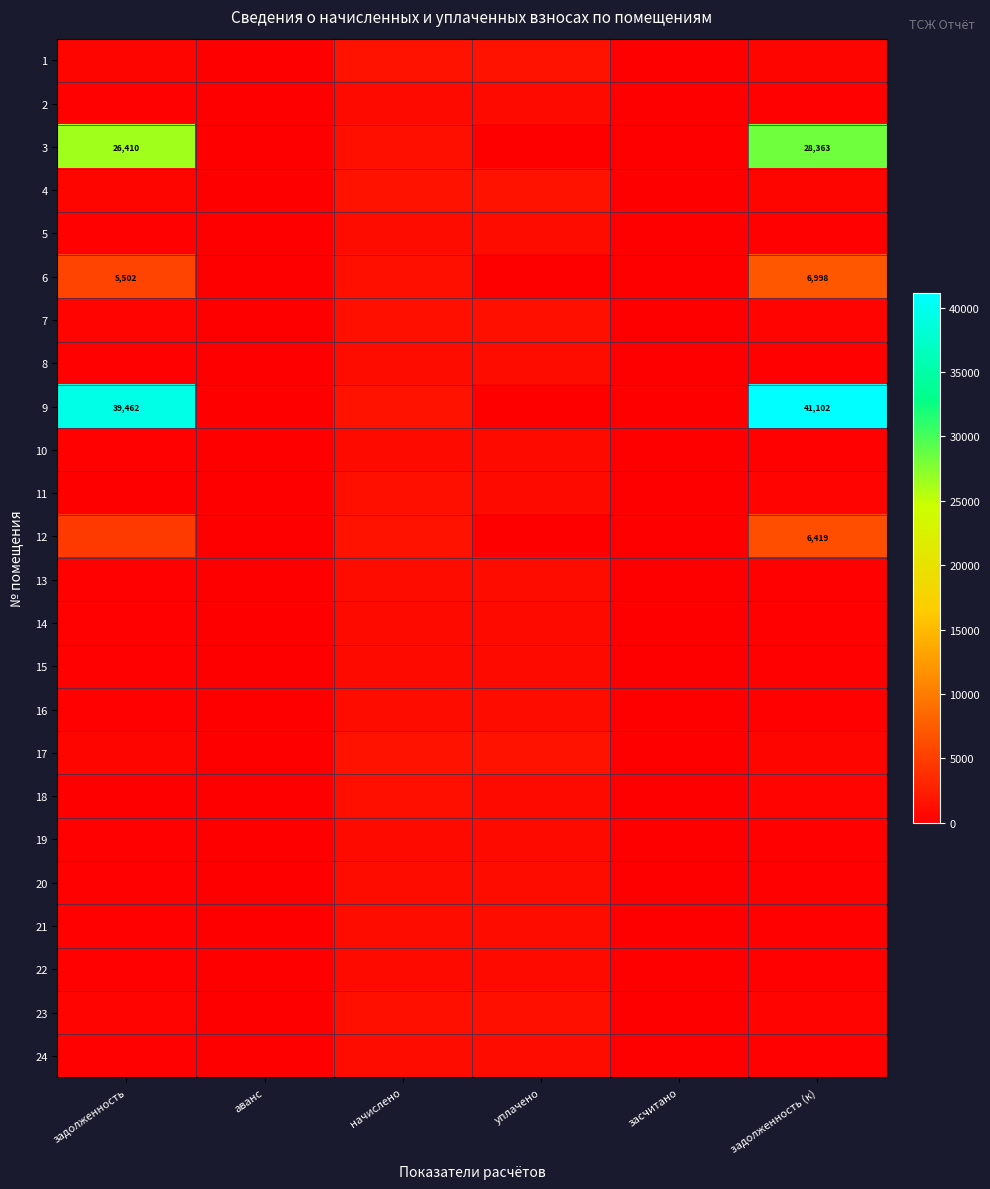

Read the 20 value at задолженность (к).

306.4